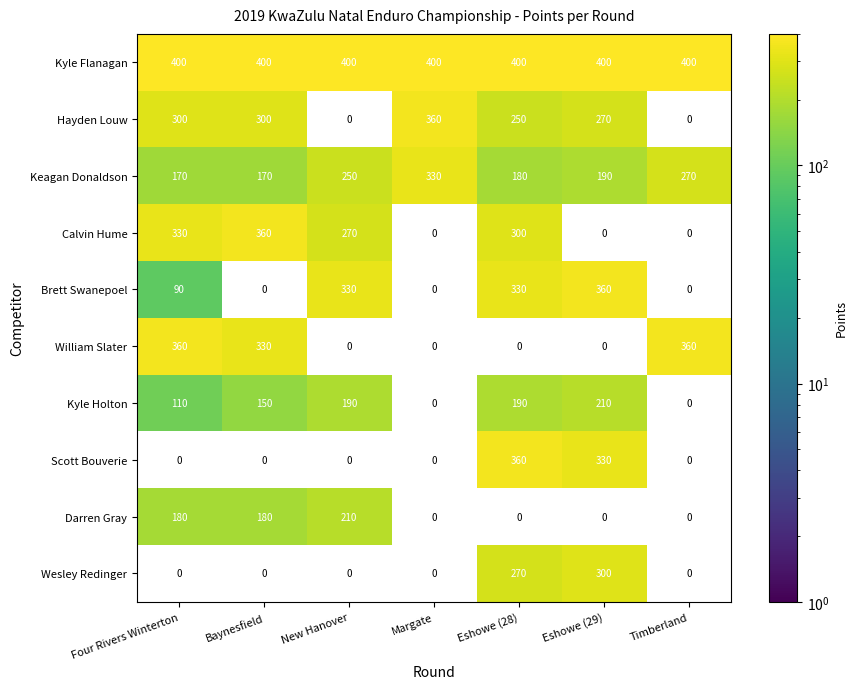

What is the sum of the Kyle Flanagan values at Eshowe (28) and Margate?

800